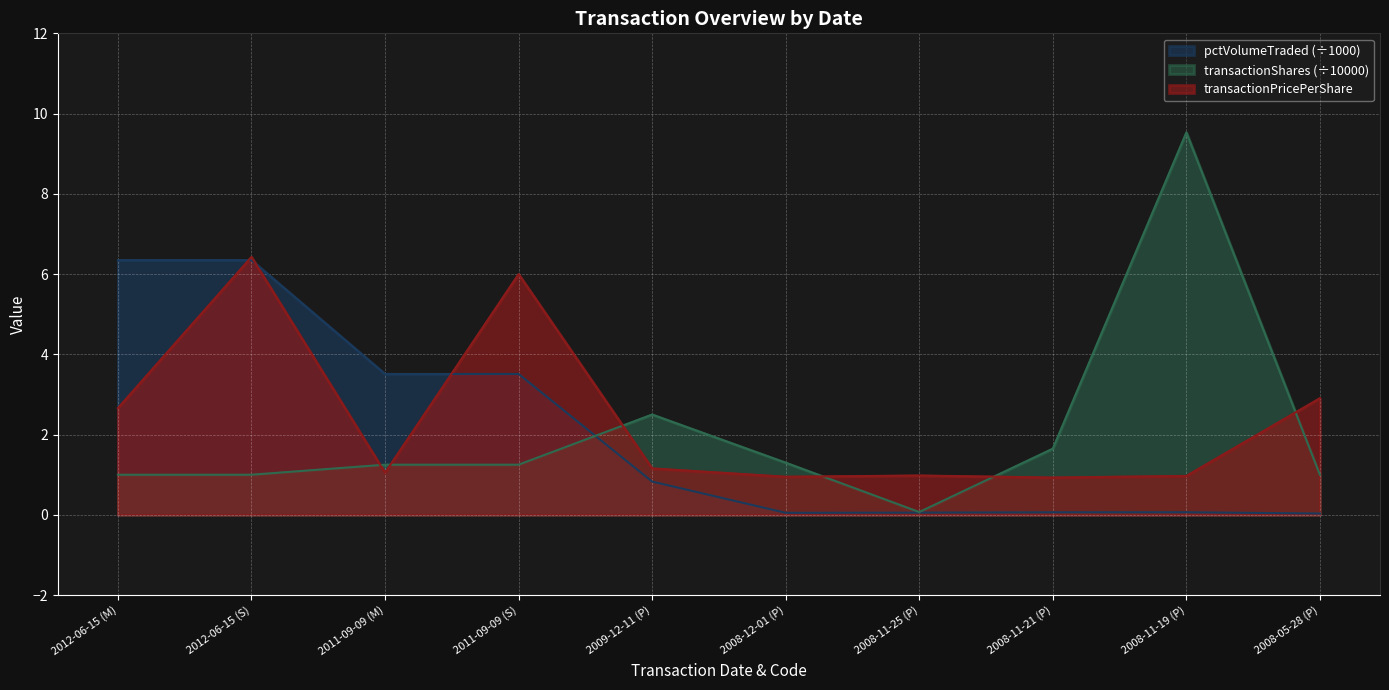

Is the value of pctVolumeTraded (÷1000) at 2008-11-19 (P) greater than the value of transactionPricePerShare at 2008-12-01 (P)?

No